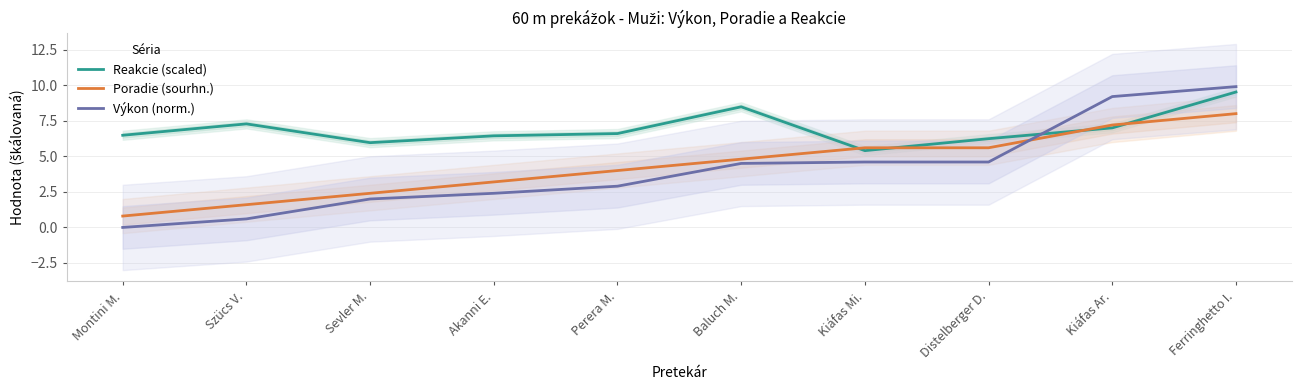

True or false: Poradie (sourhn.) and Výkon (norm.) intersect in this chart.

True